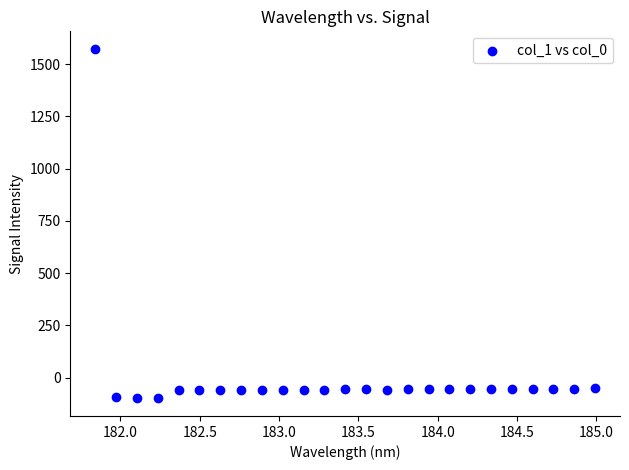

What is the range of Y values (max minus min)?

1673.8